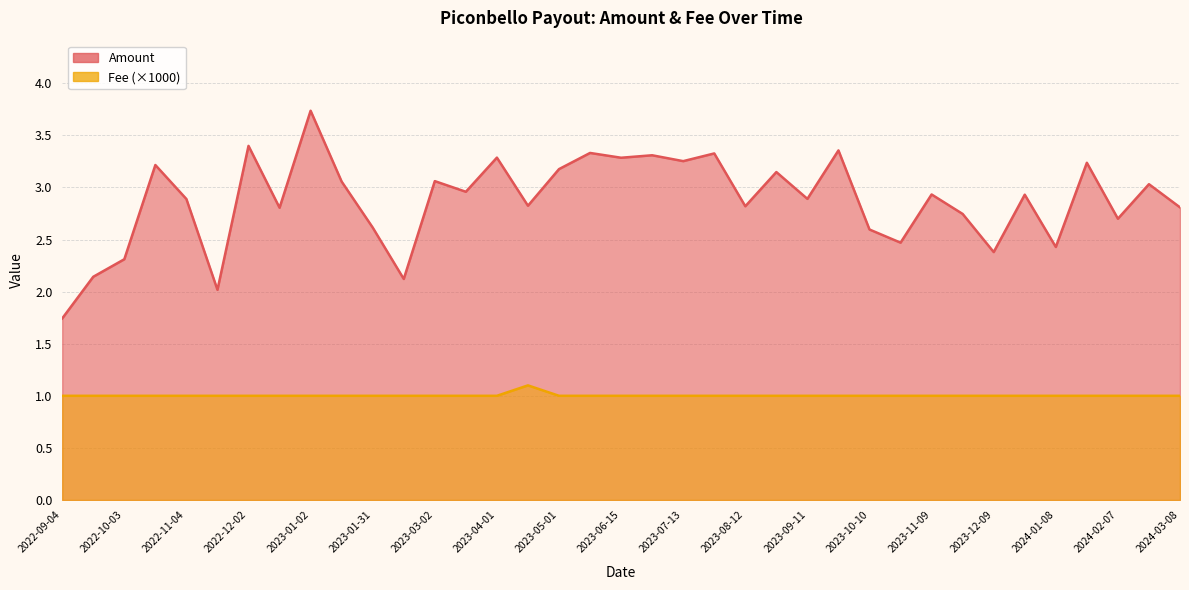

What is the label of the 32nd point from the right?

2022-11-19